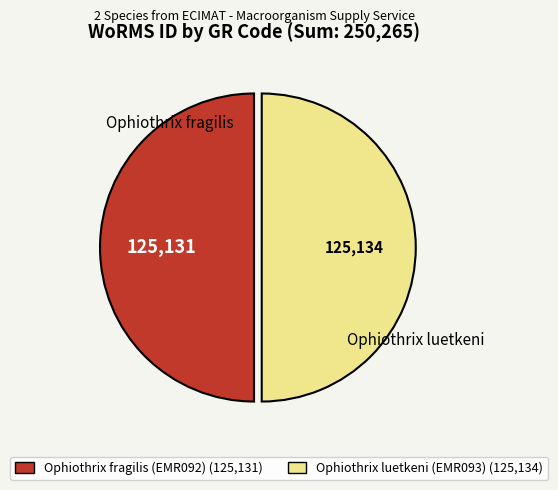

What is the ratio of the value at Ophiothrix luetkeni (EMR093) (125,134) to the value at Ophiothrix fragilis (EMR092) (125,131)?

1.0